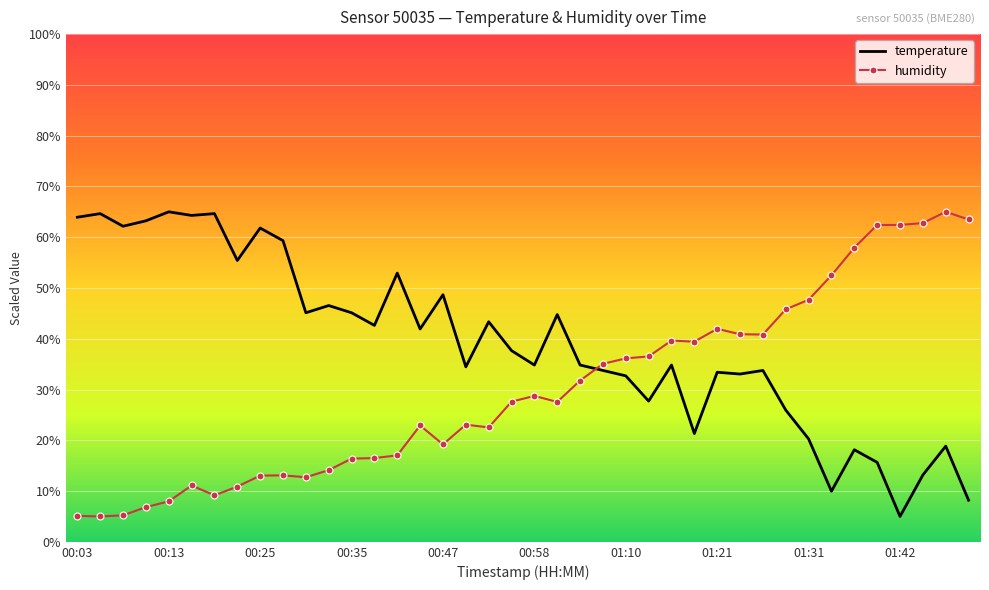

True or false: humidity and temperature intersect in this chart.

True